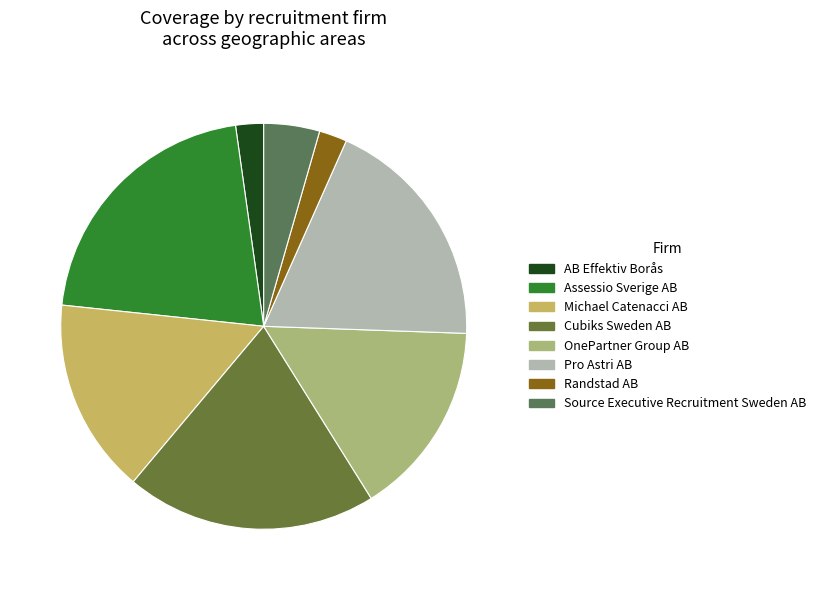

To the nearest percent, what percentage of the pie is OnePartner Group AB?

16%